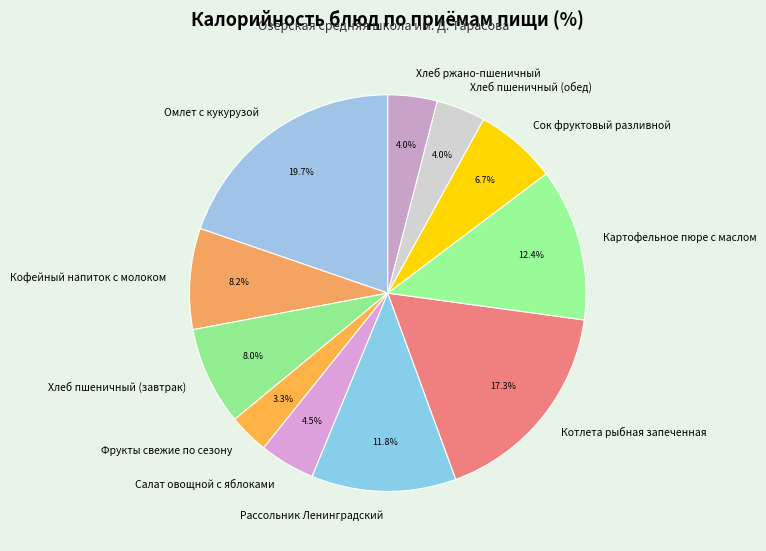

Which slice is the largest?

Омлет с кукурузой